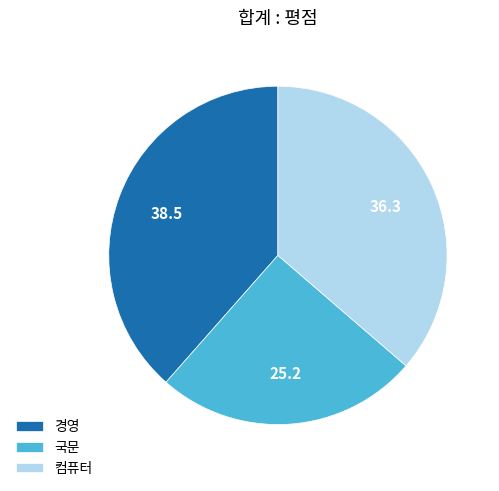

Is it true that 국문 is 18% of the pie?

False